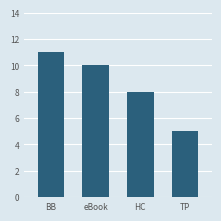

List the labels in order of value, largest first.

BB, eBook, HC, TP